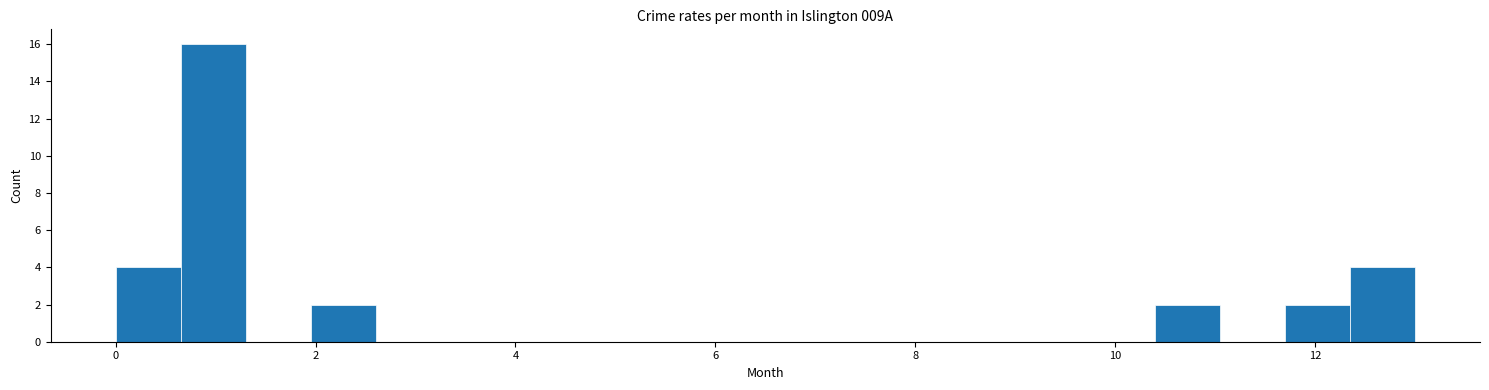

Read against the x-axis, roughly where is the centre of the tallest bar?

1.0